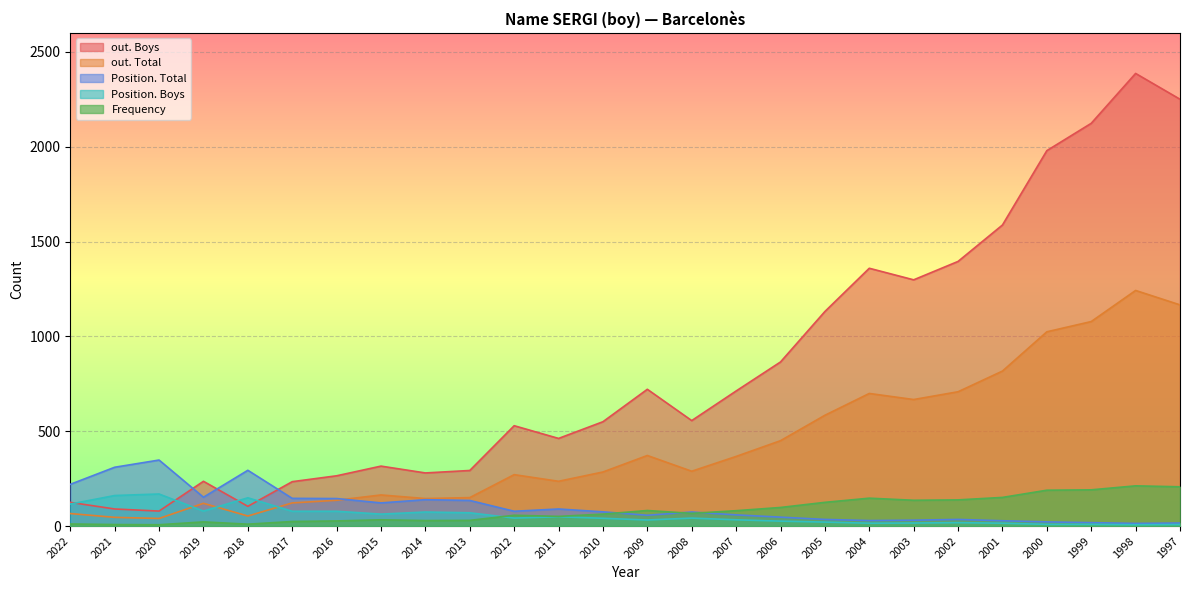

What is the difference between the maximum and minimum values in the out. Boys series?

2307